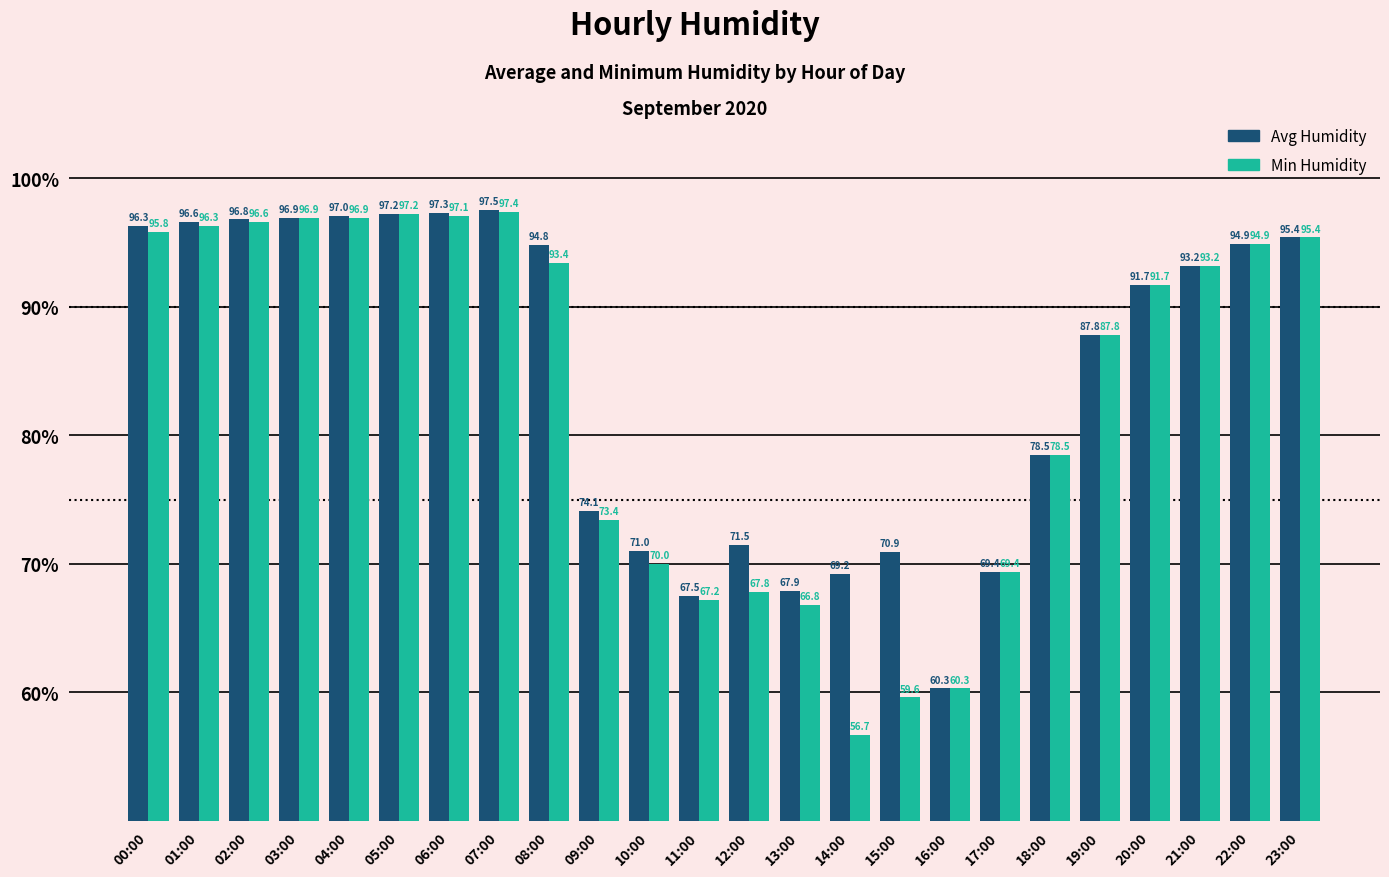

Are the bars horizontal?

No